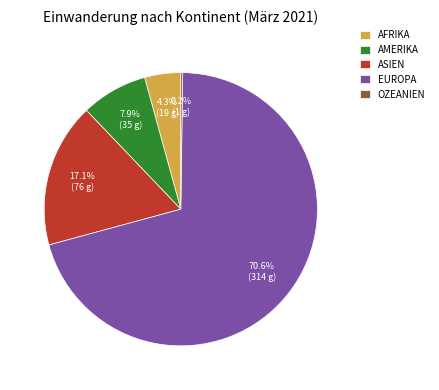

Does any single category account for the majority?

Yes